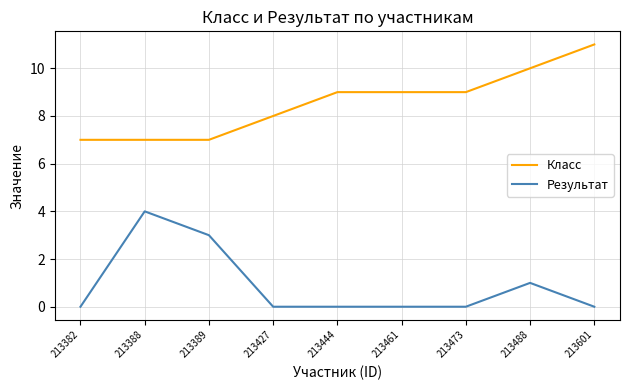

The value of Класс at 213382 is 2. True or false?

False